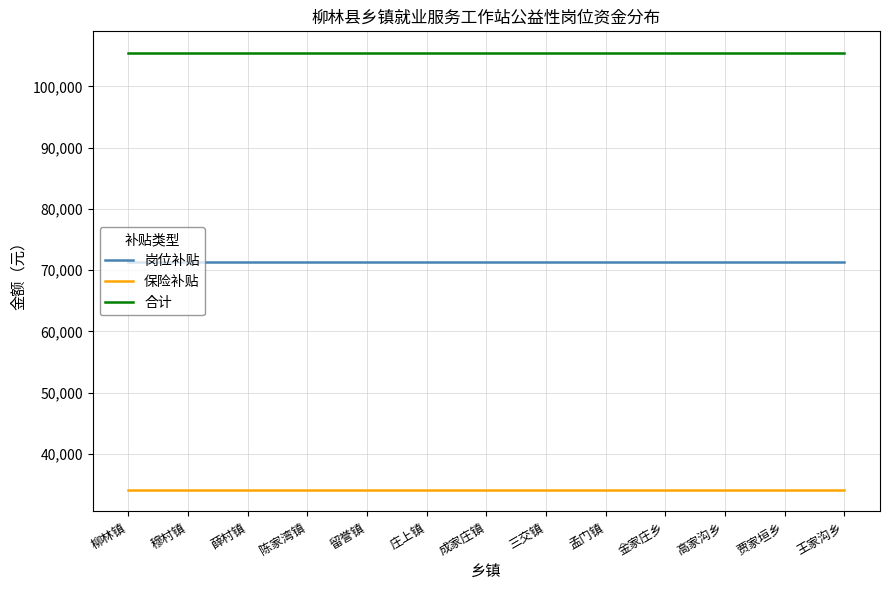

Rank the series by their maximum value, from highest to lowest.

合计, 岗位补贴, 保险补贴